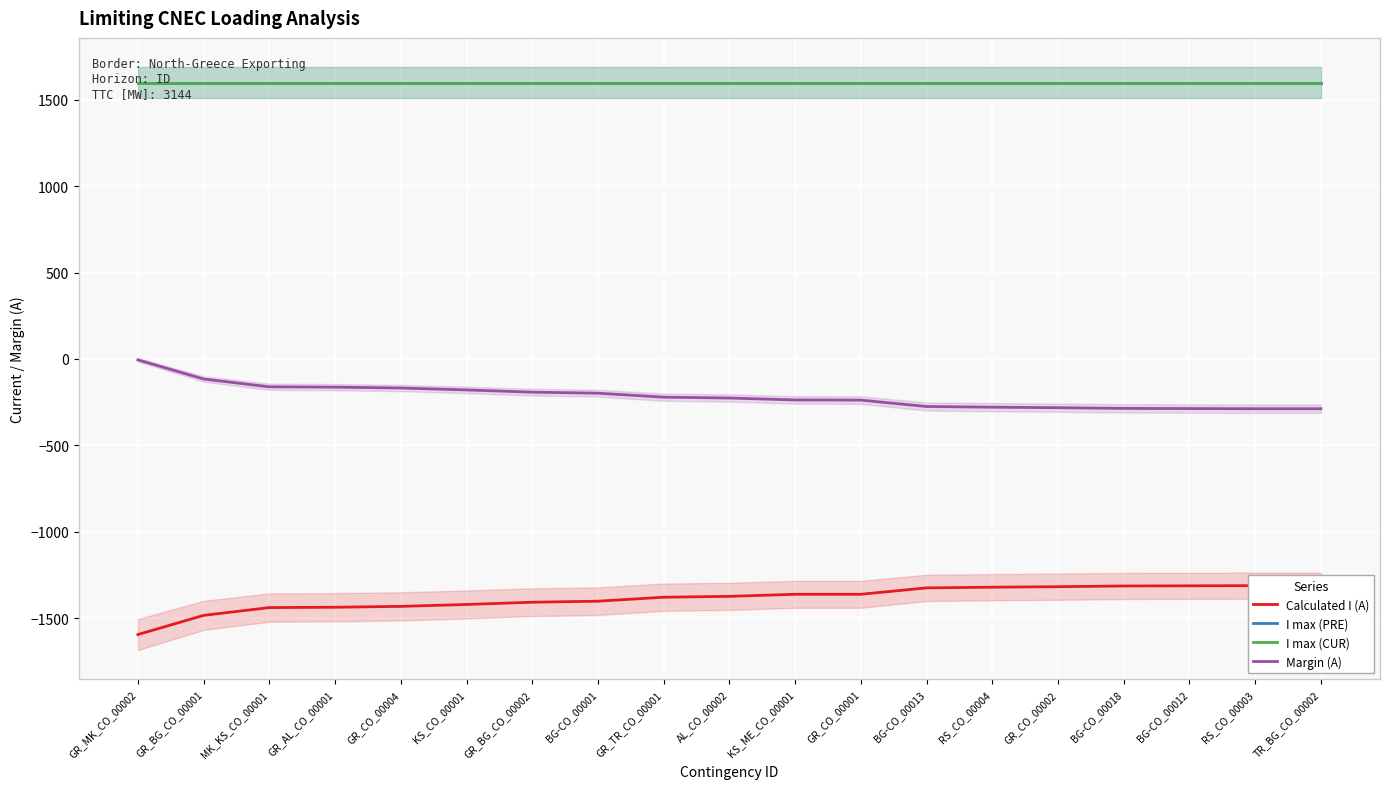

Is this an area chart (filled region under the line)?

No